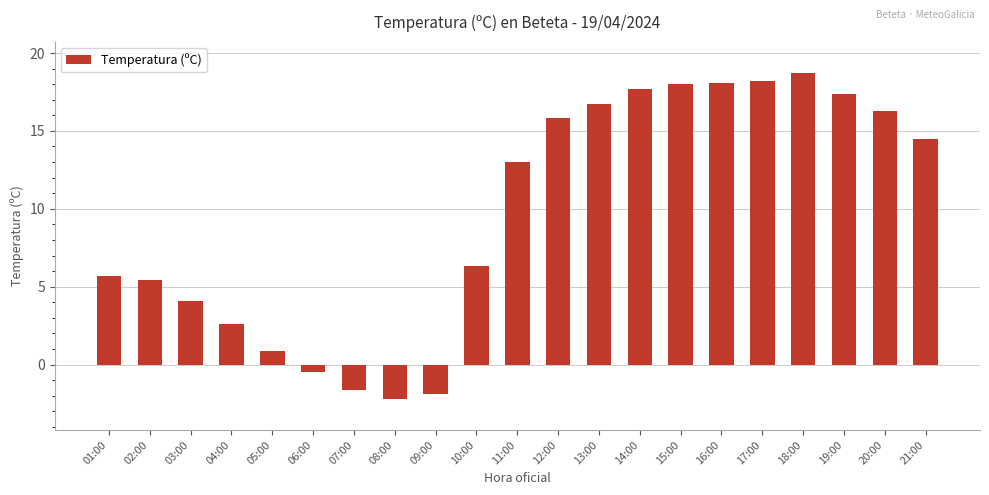

What is the change in value from 14:00 to 18:00?

+1.0